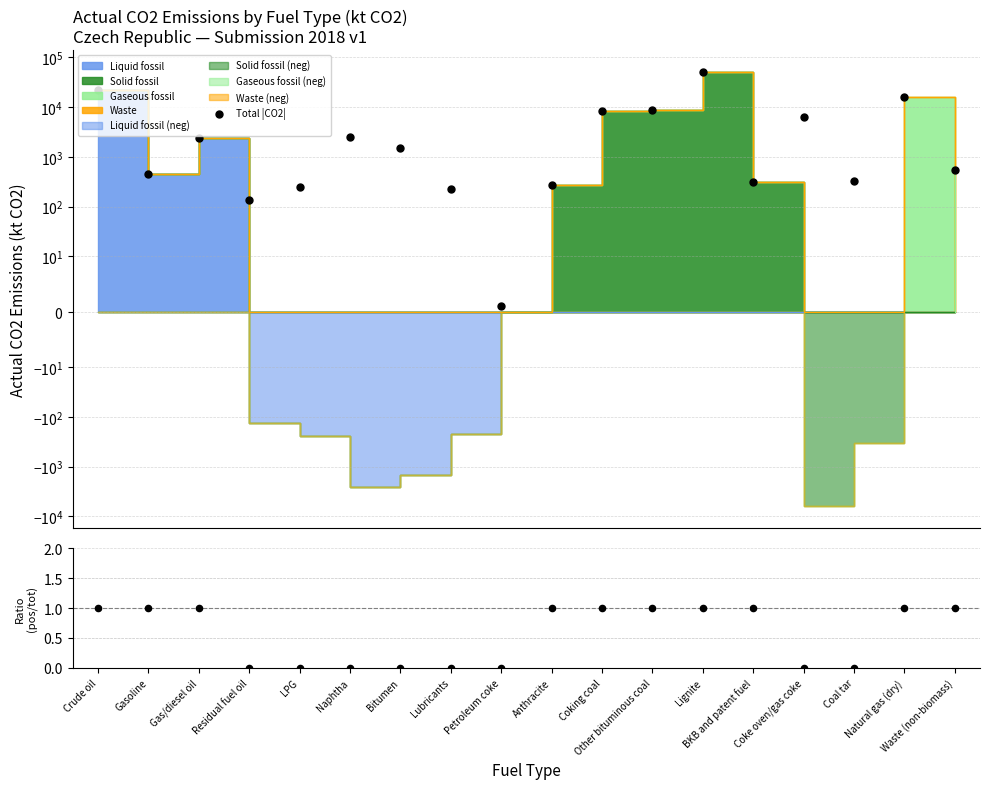

At how many categories does at least one series exceed 9727?

3